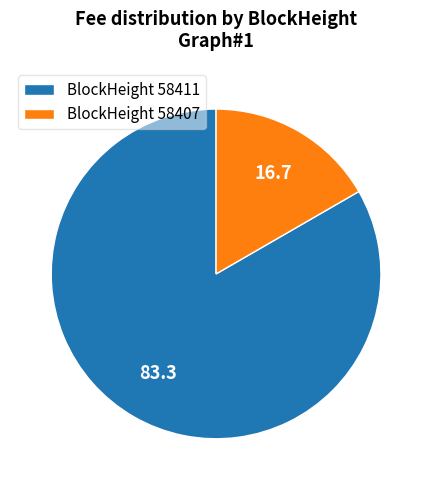

Which has a higher value, BlockHeight 58407 or BlockHeight 58411?

BlockHeight 58411